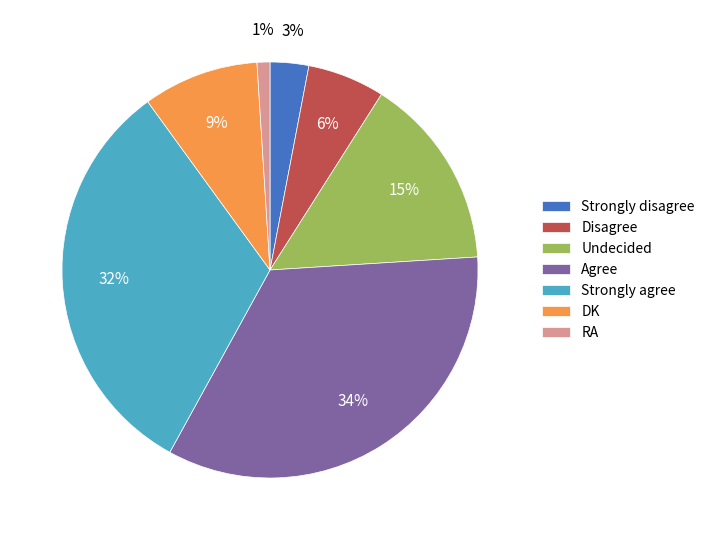

The Strongly agree slice represents 32% of the pie. True or false?

True